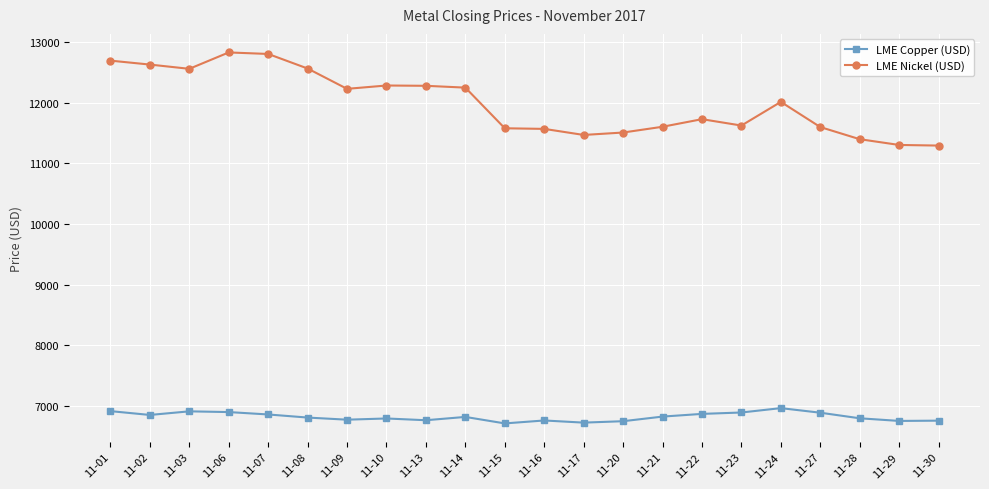

What is the value of the LME Copper (USD) point at the 22nd from the left?

6761.0